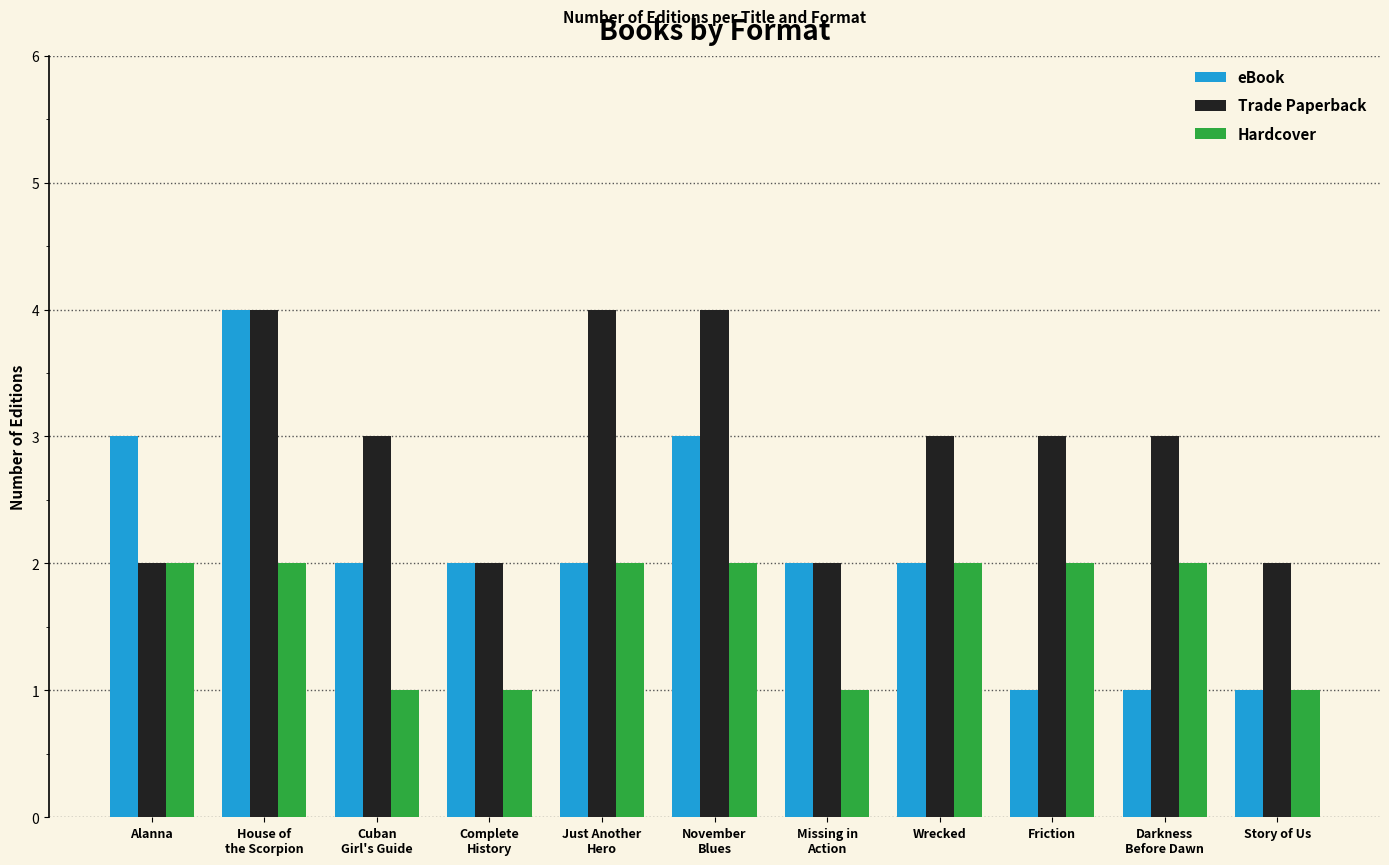

What is the label of the 4th bar from the left?

Complete
History